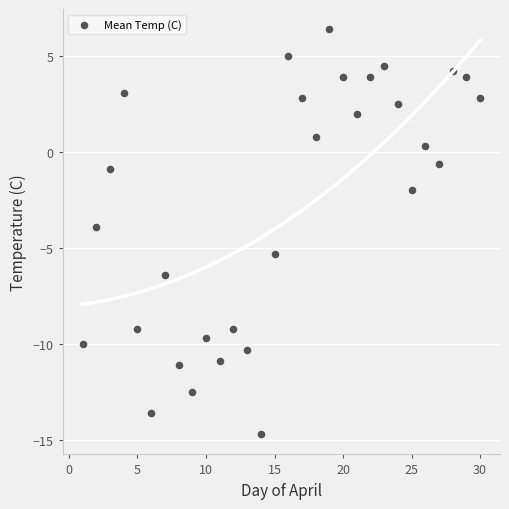

What is the range of Y values (max minus min)?

21.1